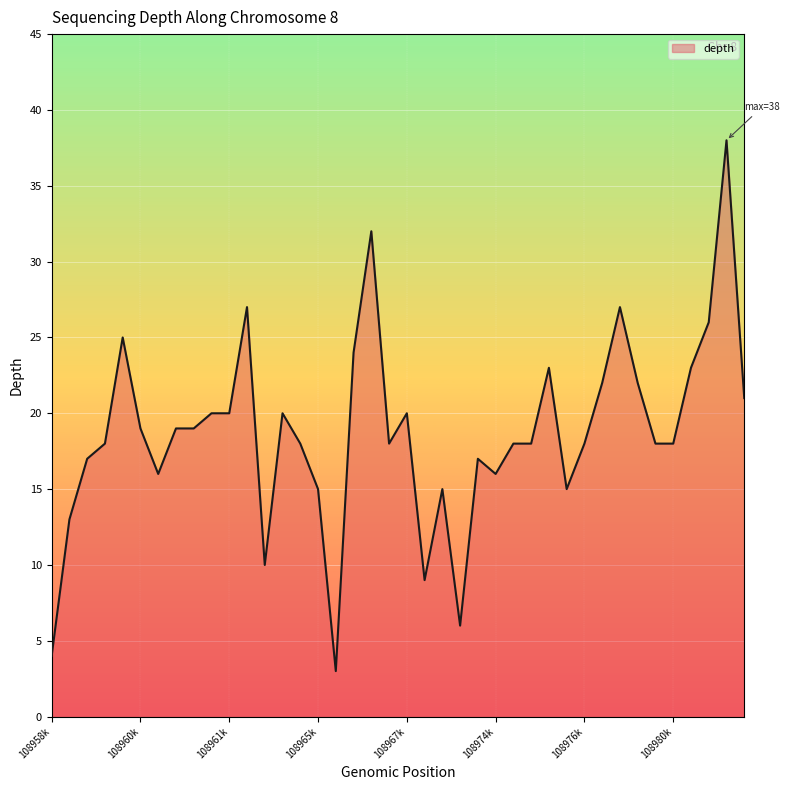

What is the smallest value displayed?

3